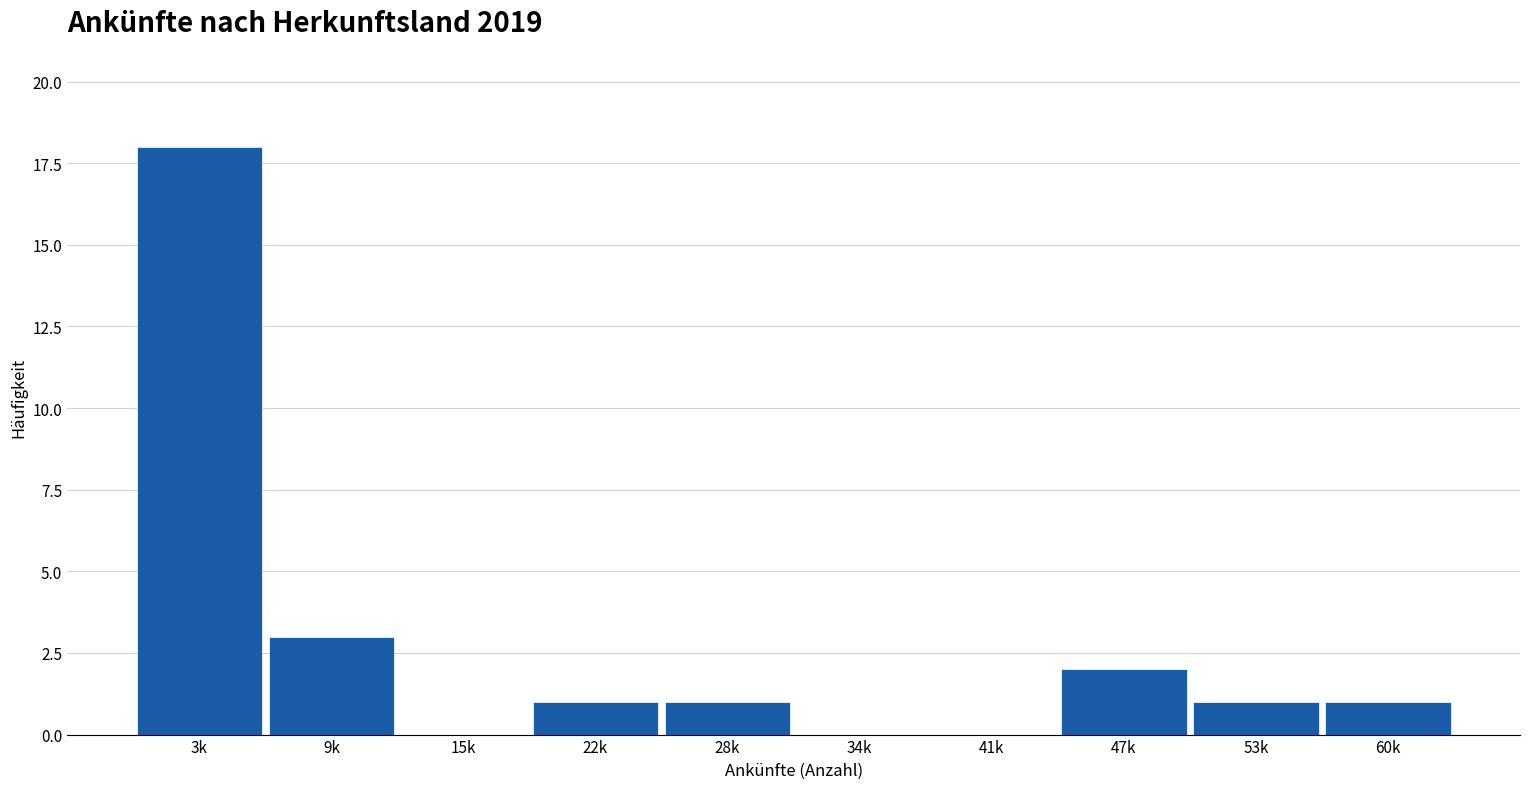

Reading left to right, extract all data points from this chart.

3k=18	9k=3	15k=0	22k=1	28k=1	34k=0	41k=0	47k=2	53k=1	60k=1